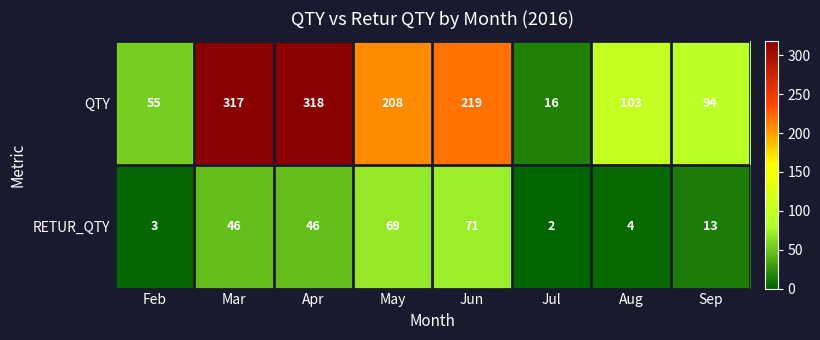

Reading left to right, what are all the values shown in this chart?

QTY: 55	317	318	208	219	16	103	94
RETUR_QTY: 3	46	46	69	71	2	4	13